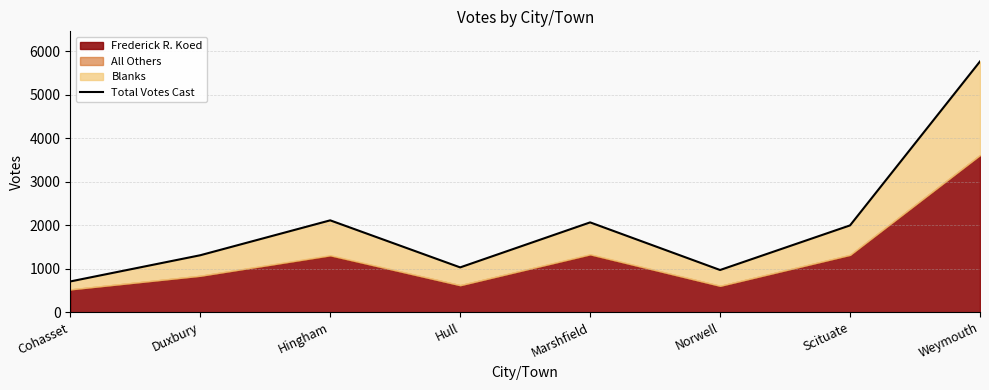

Rank the categories by value from highest to lowest.

Weymouth, Hingham, Marshfield, Scituate, Duxbury, Hull, Norwell, Cohasset